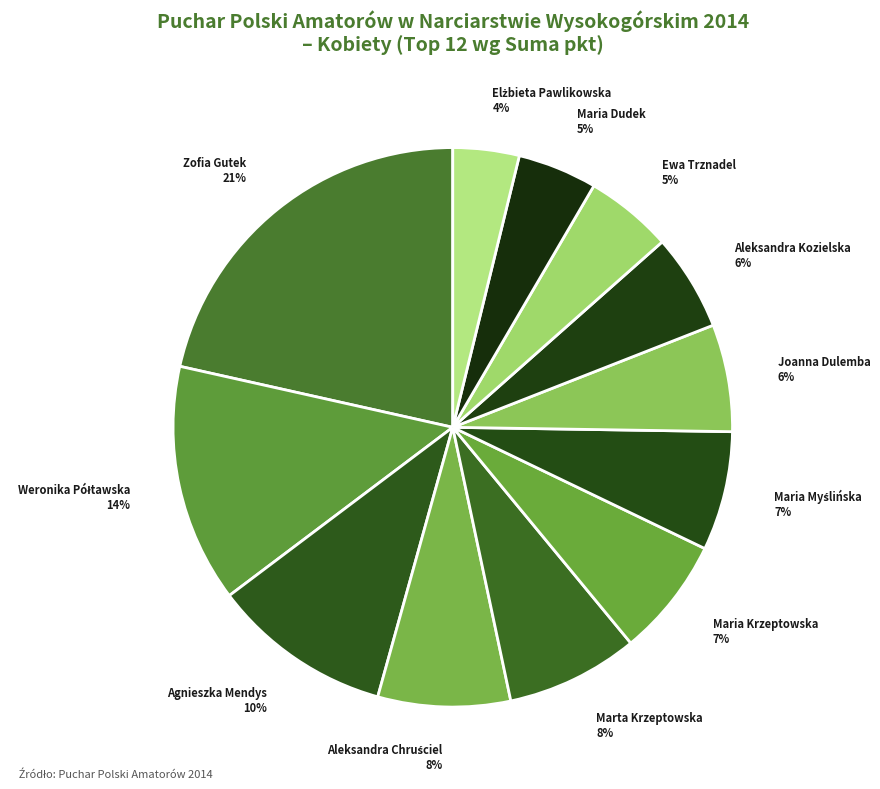

Is there a majority slice in this chart?

No